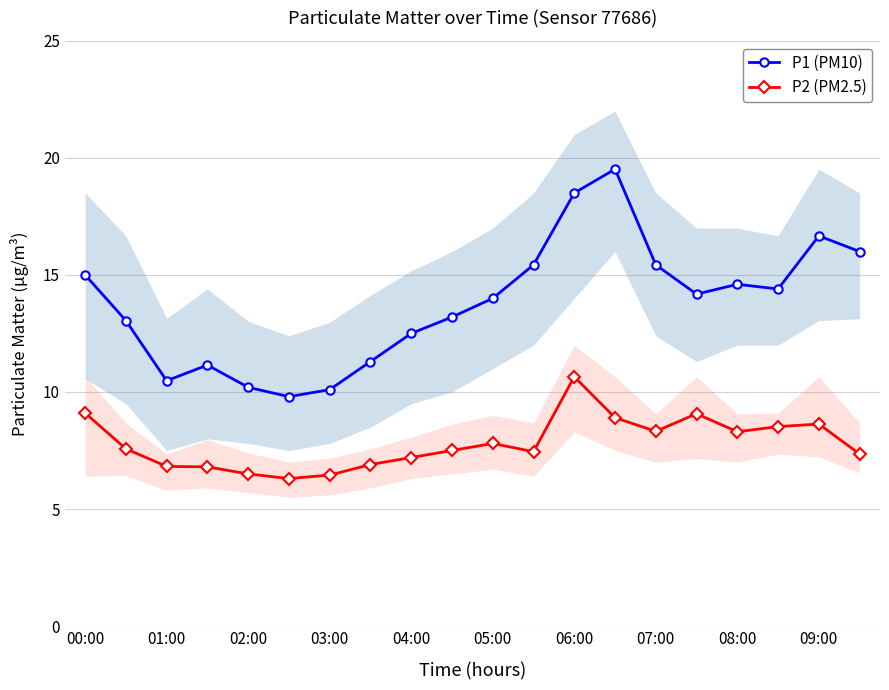

True or false: P1 (PM10) and P2 (PM2.5) cross at least once.

False